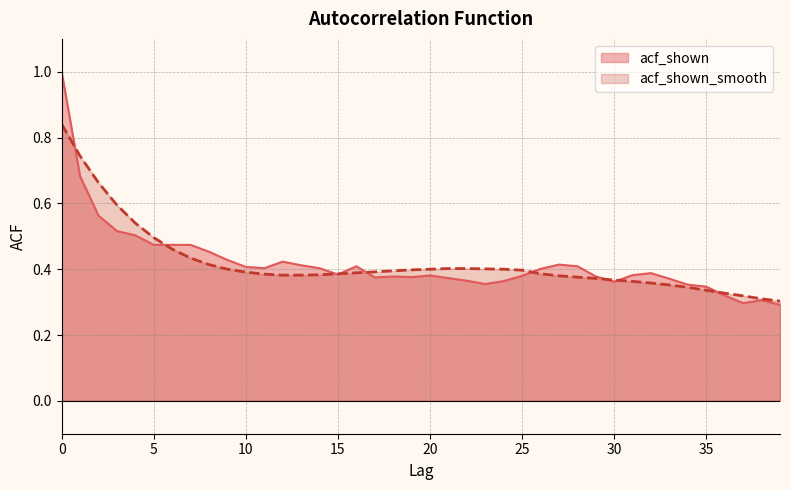

In acf_shown, how many points are higher than both neighbors (excluding endpoints)?

7